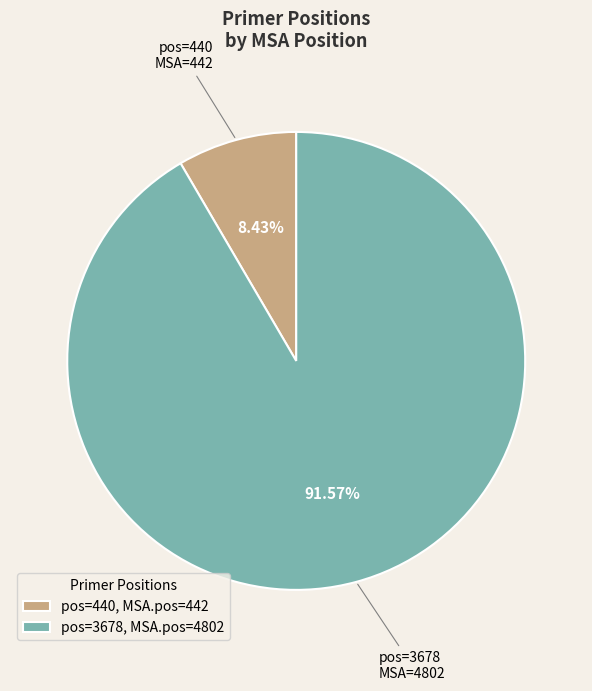

Between pos=3678 and pos=440, which is larger?

pos=3678